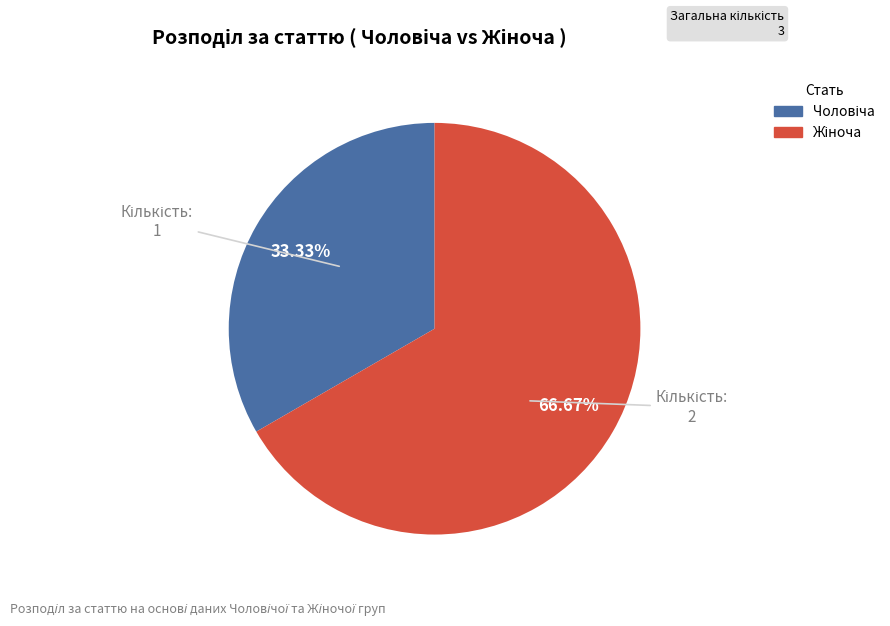

Is there any slice that represents more than half of the pie?

Yes